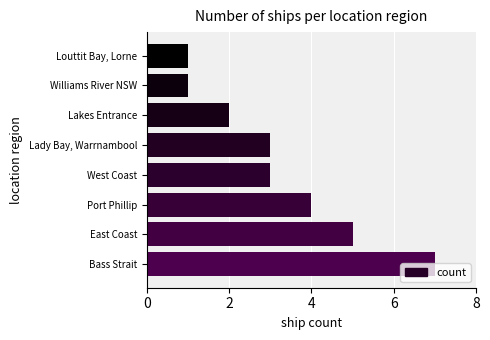

What is the difference between the second highest and second lowest values?

4